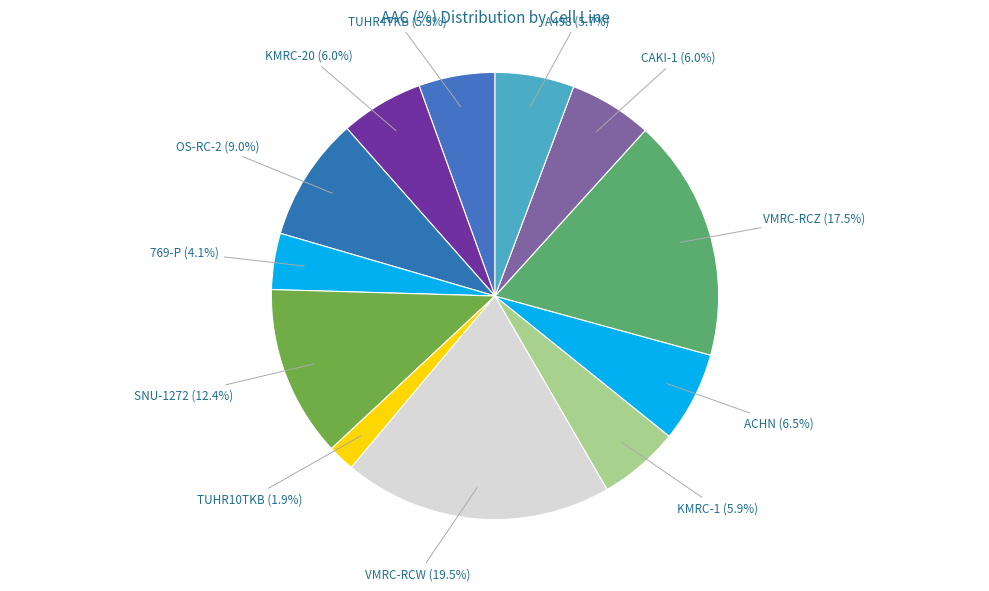

Rank the categories by value from lowest to highest.

TUHR10TKB, 769-P, TUHR4TKB, A498, KMRC-1, CAKI-1, KMRC-20, ACHN, OS-RC-2, SNU-1272, VMRC-RCZ, VMRC-RCW